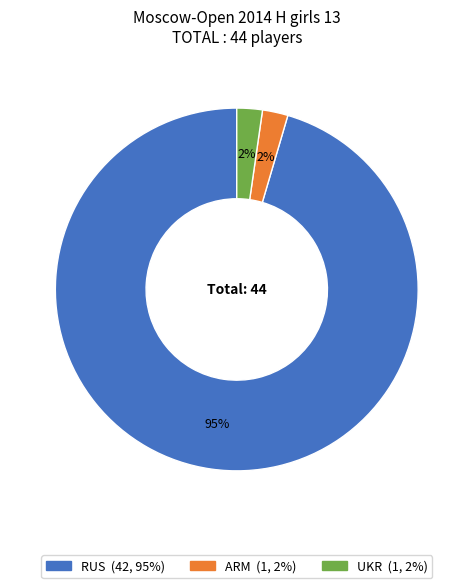

Is there any slice that represents more than half of the pie?

Yes